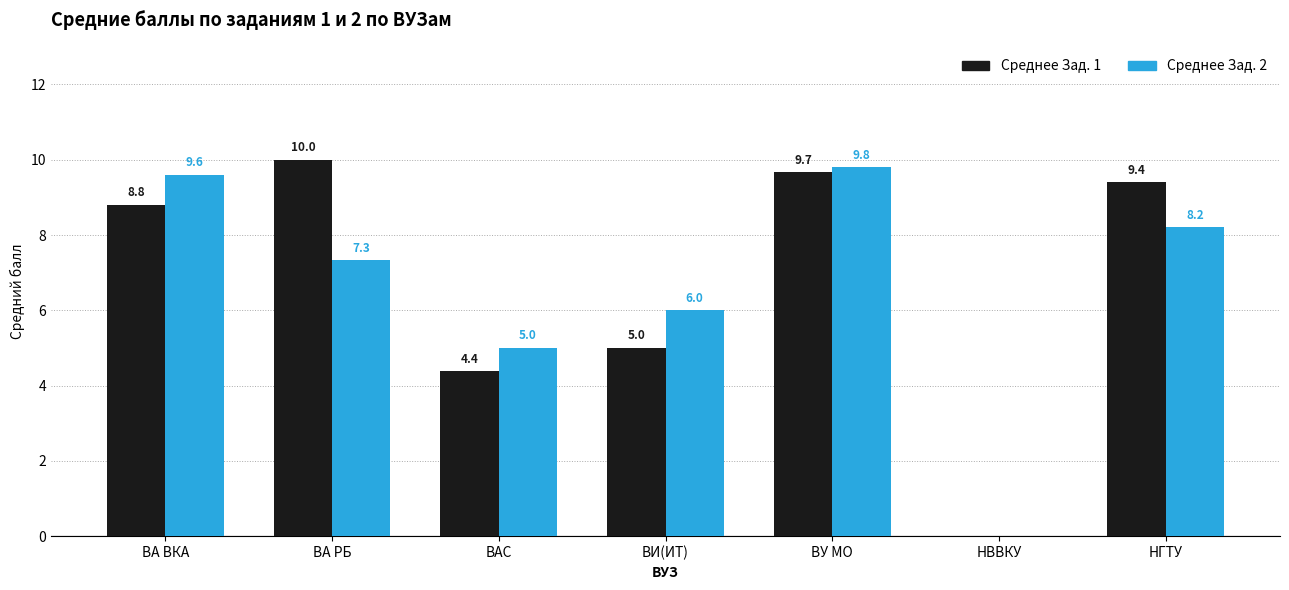

What is the maximum value shown in the chart?

10.0